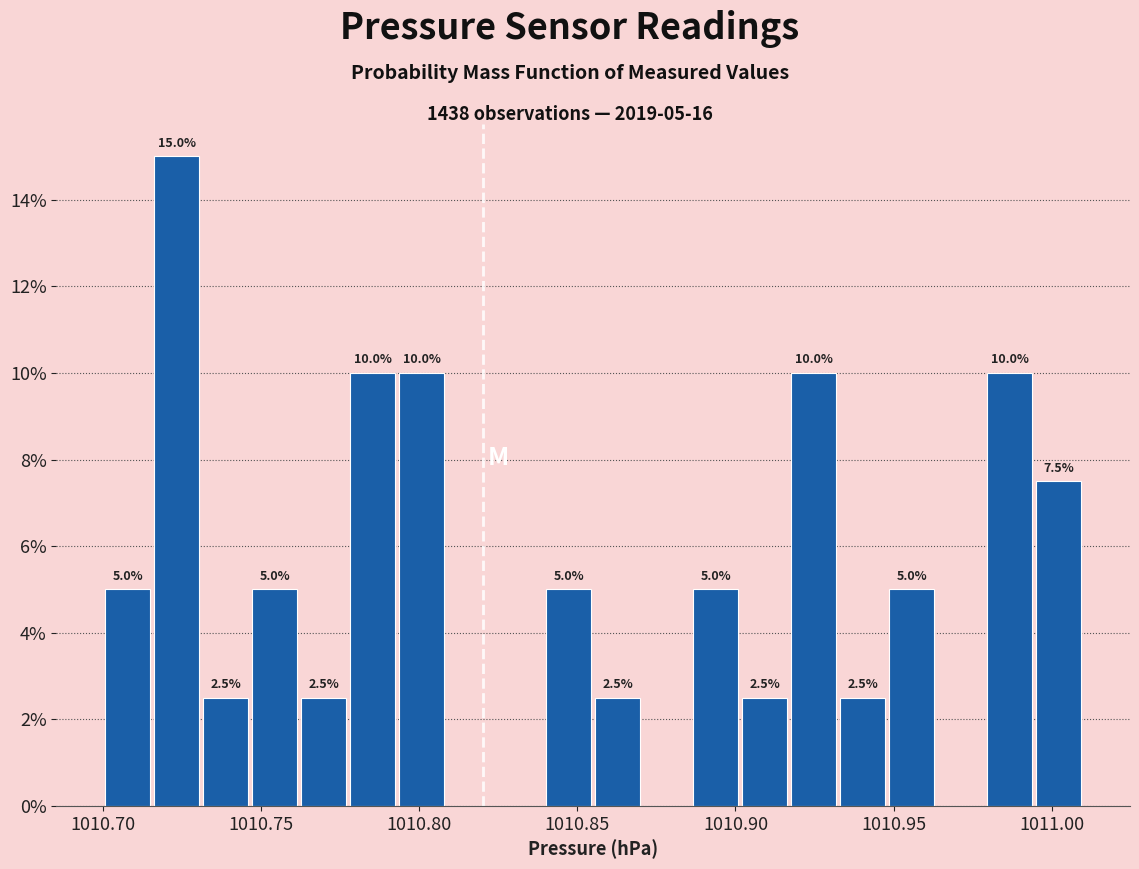

Read against the x-axis, roughly where is the centre of the tallest bar?

1010.725